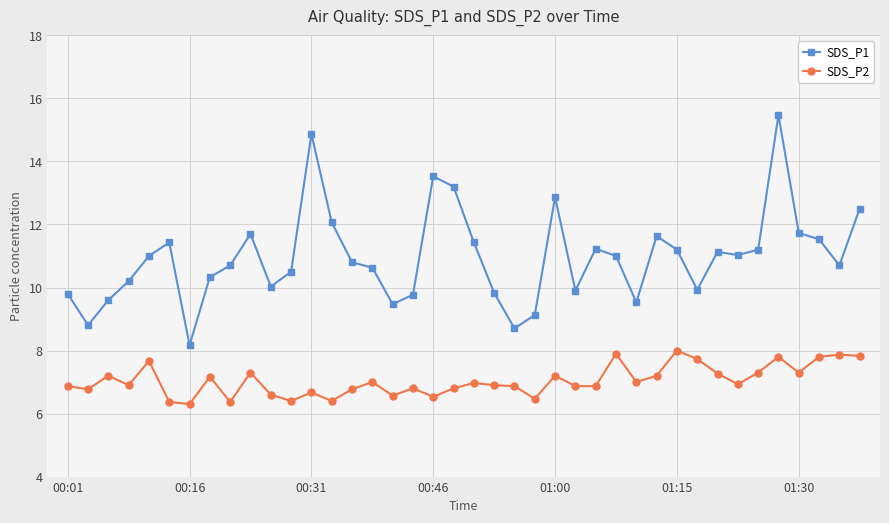

List the series in order of their overall mean, lowest first.

SDS_P2, SDS_P1